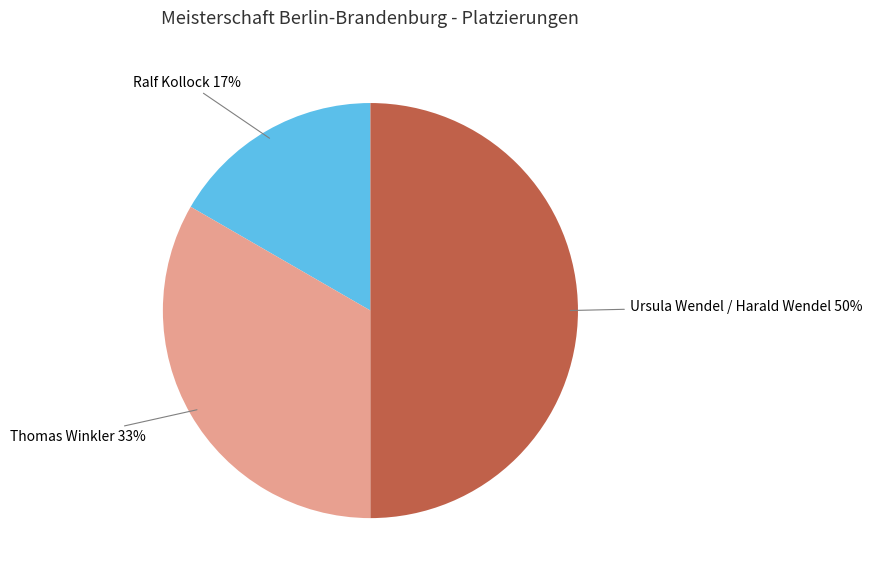

True or false: Ralf Kollock accounts for 17% of the total.

True